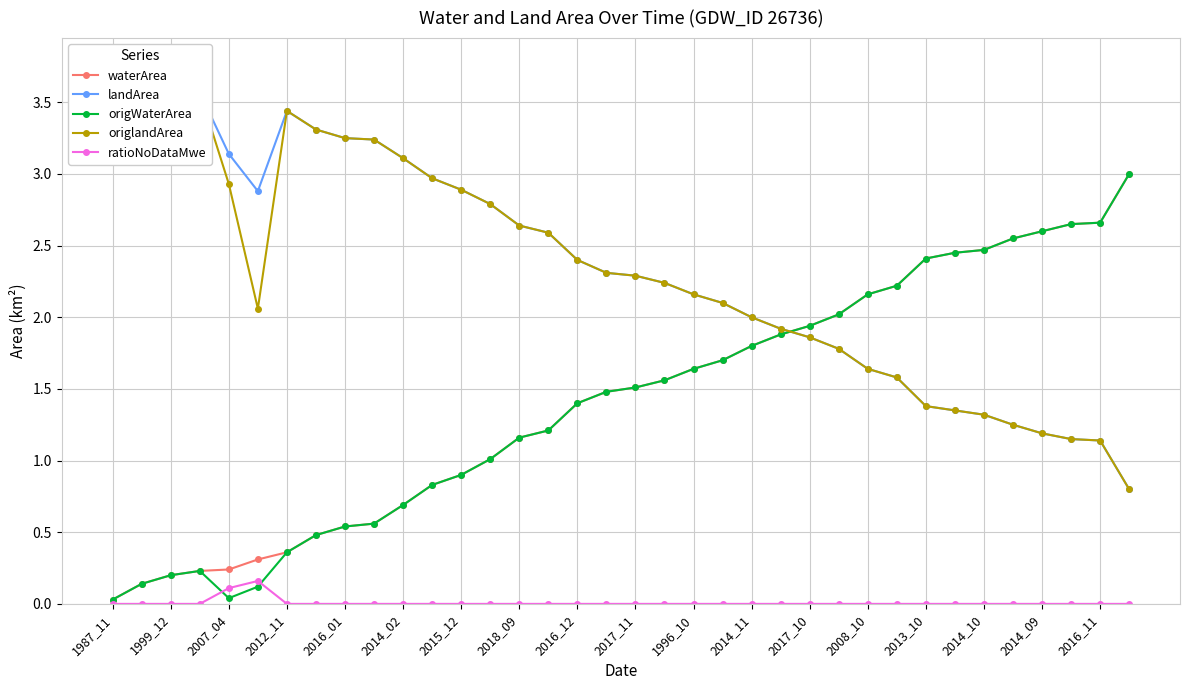

Which series has the largest total across all categories?

landArea